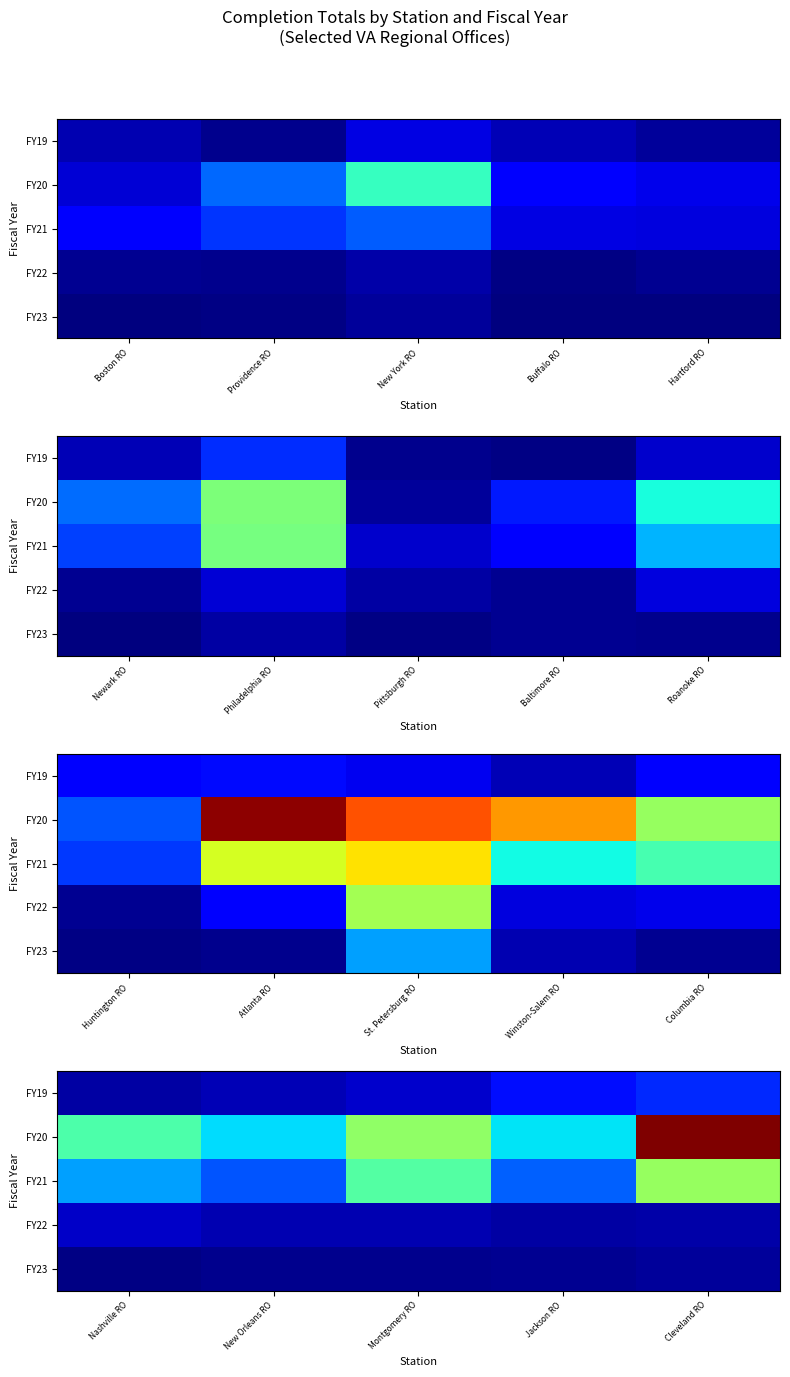

Count the FY23 values in the range 2 to 3.

3